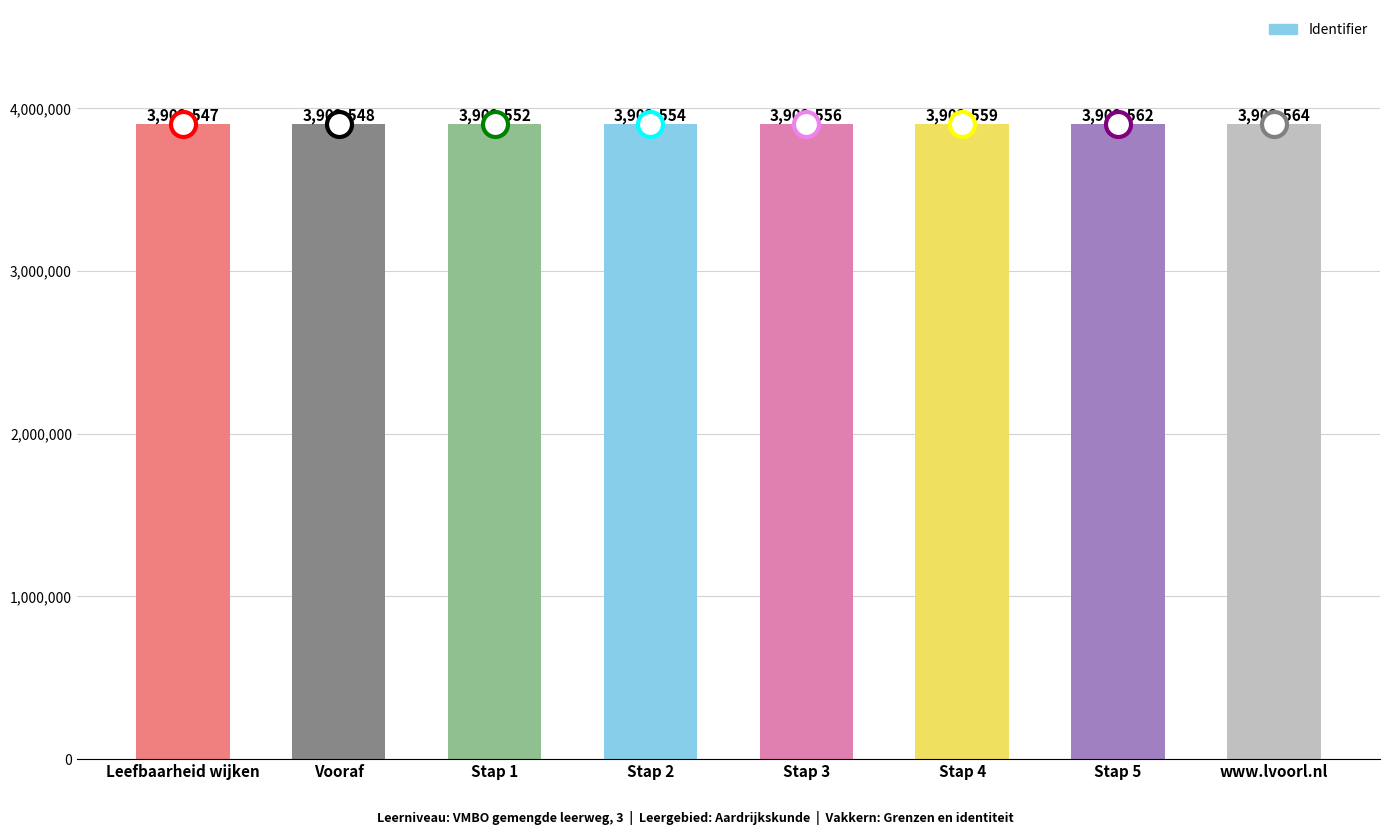

What is the difference between the second highest and second lowest values?

14